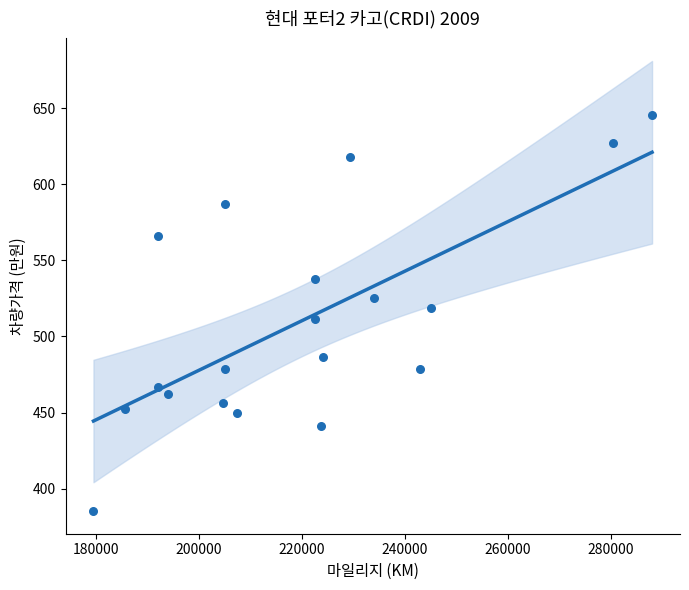

What is the range of Y values (max minus min)?

260.0